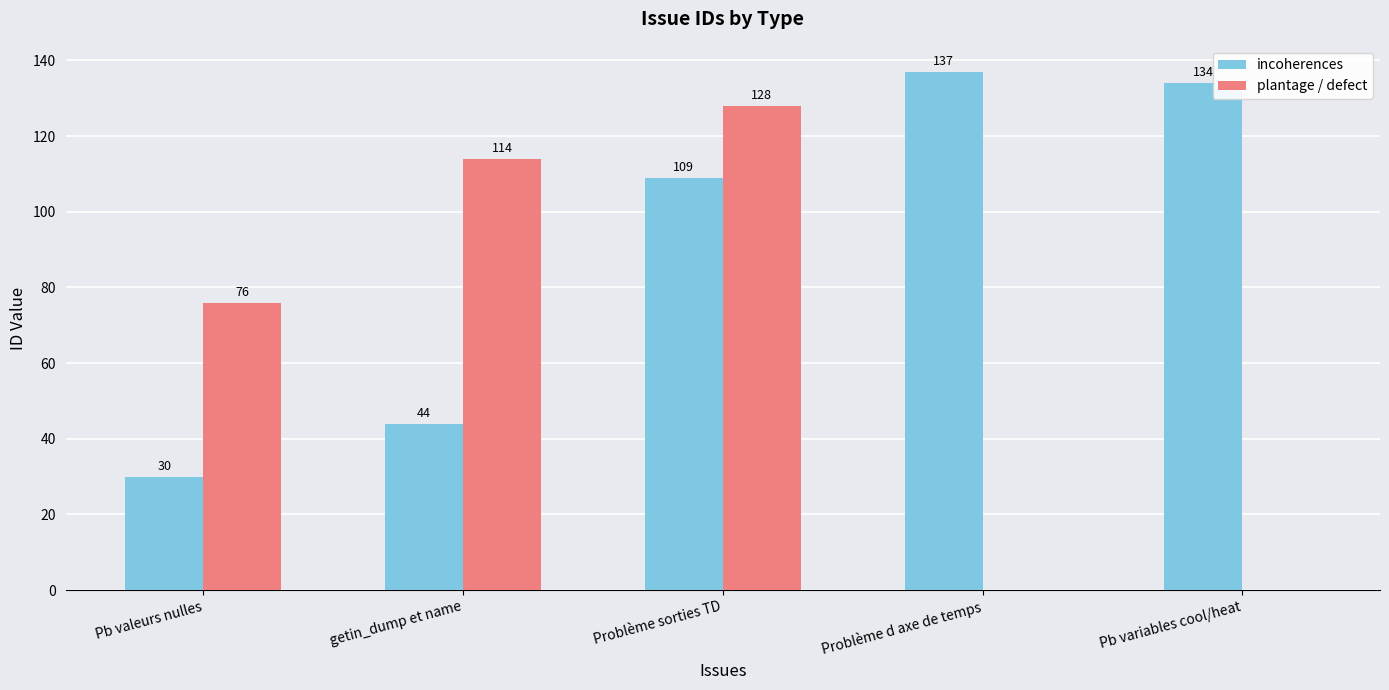

Reading left to right, list all the values displayed in this chart.

incoherences: 30	44	109	137	134
plantage / defect: 76	114	128	0	0